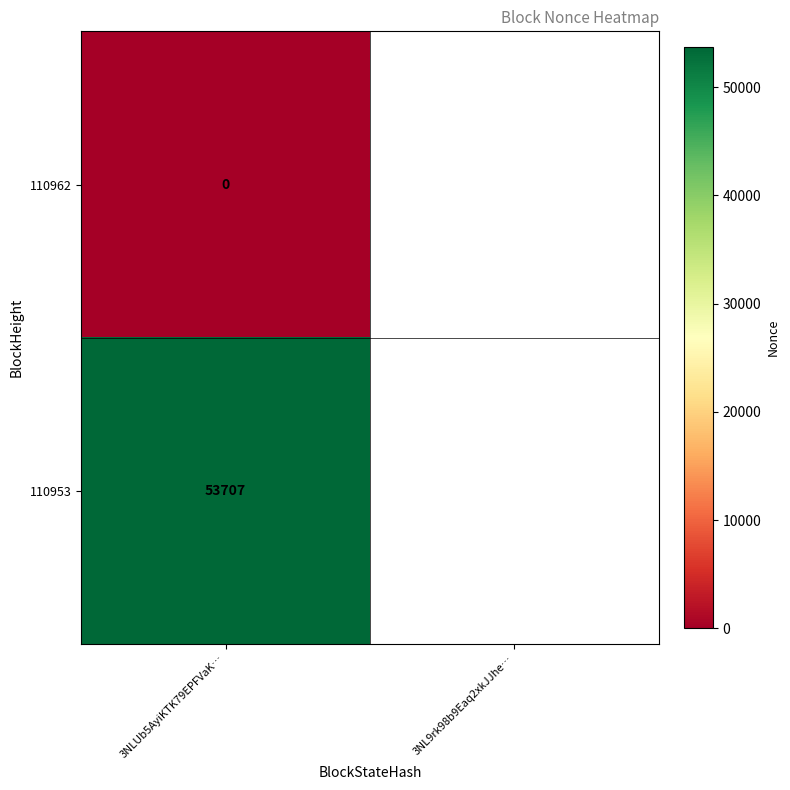

What is the total value across all series at 3NLUb5AyiKTK79EPFVaK…?

53707